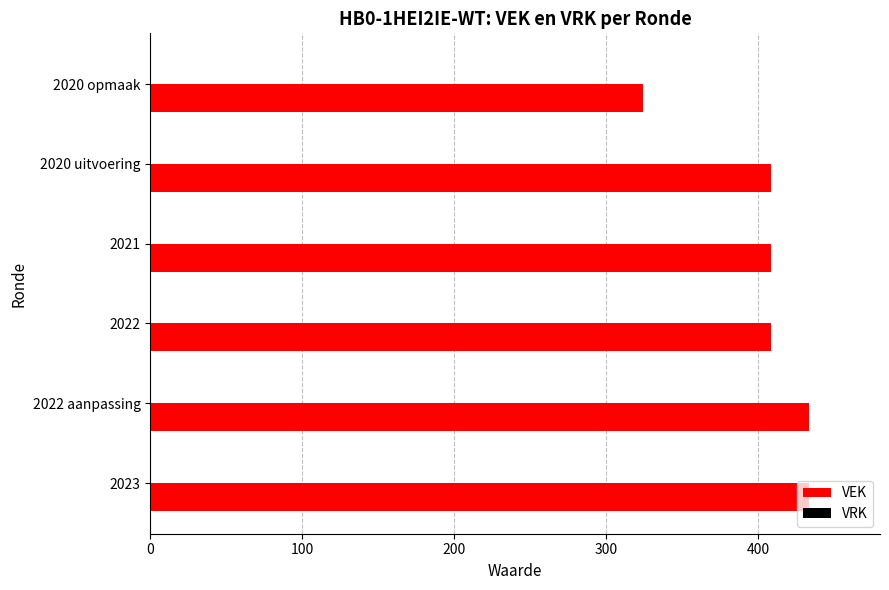

How many bars are there in total?

6